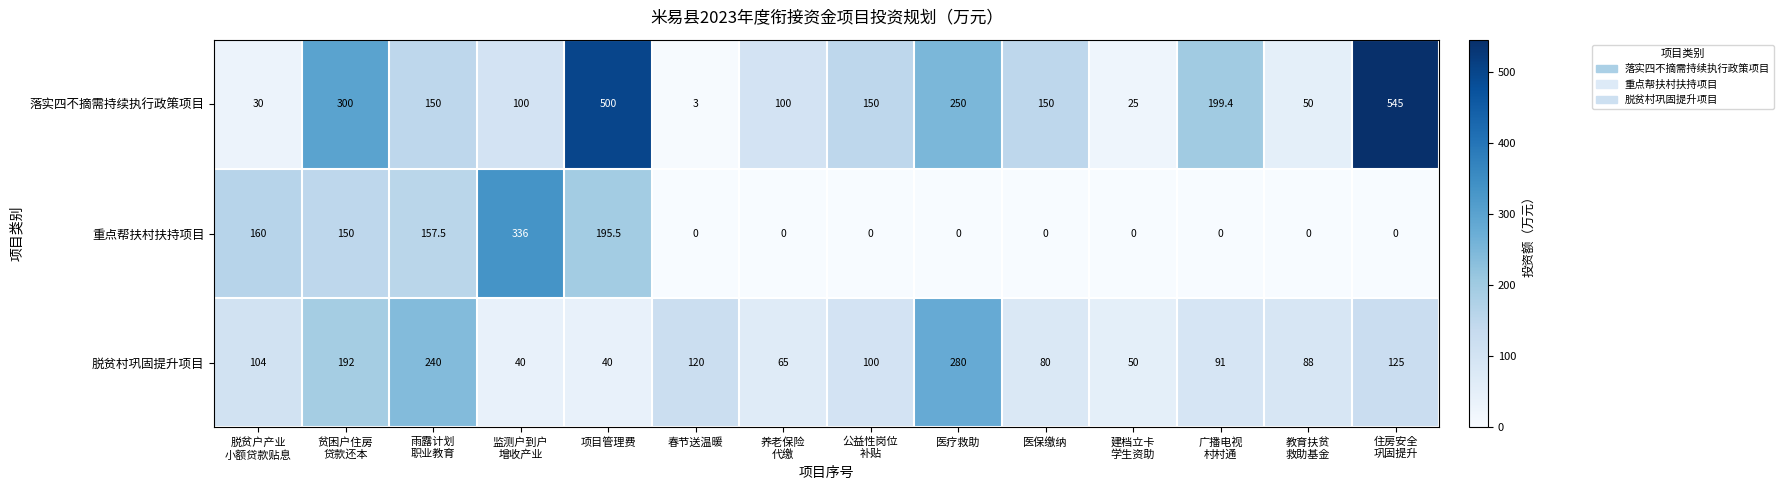

Count the number of data series in this chart.

3